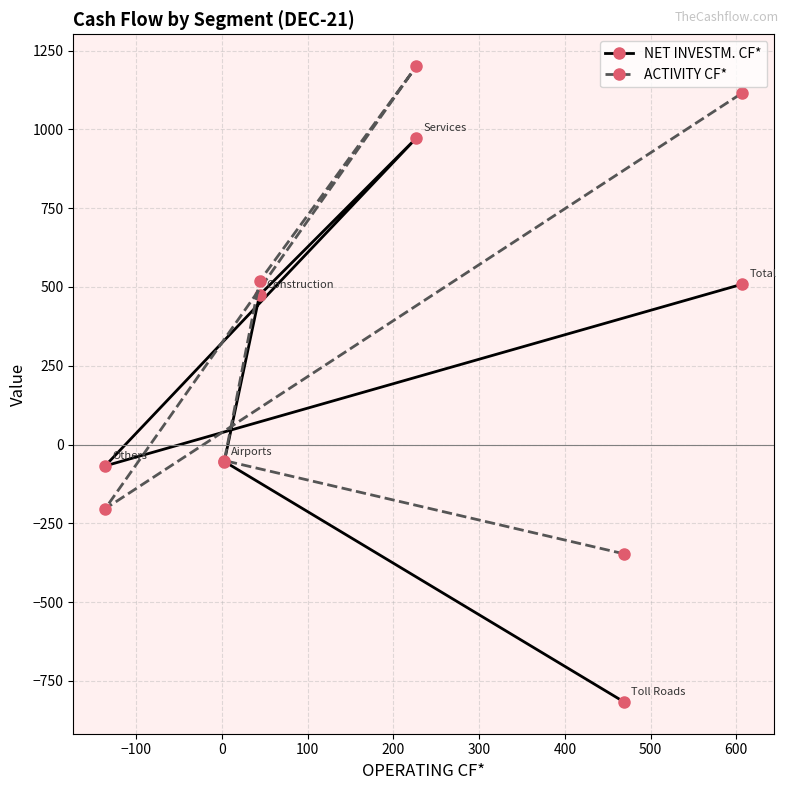

What is the sum of all NET INVESTM. CF* values?

1017